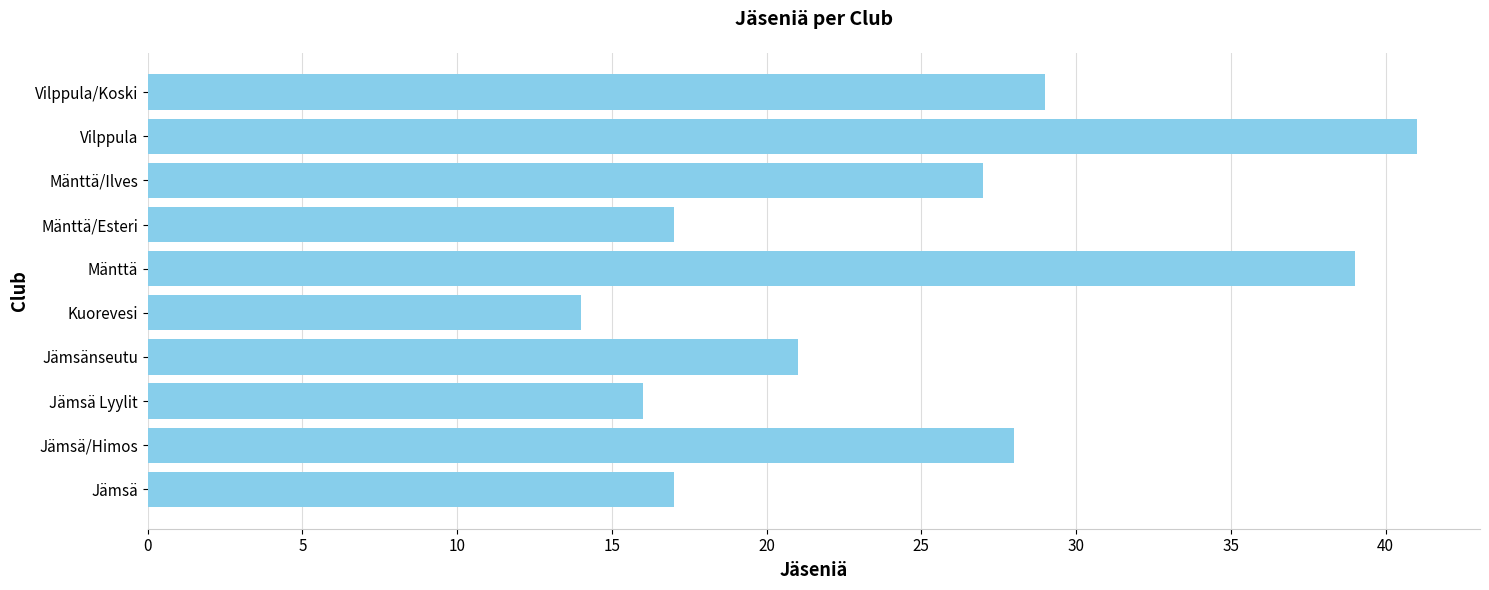

True or false: the data shows 8 at Kuorevesi.

False